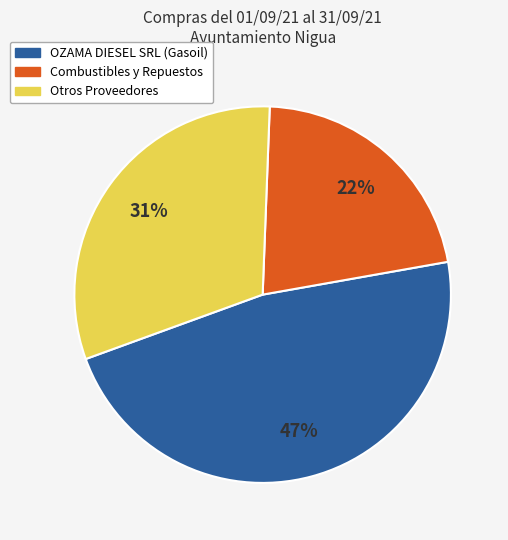

Is there any slice that represents more than half of the pie?

No